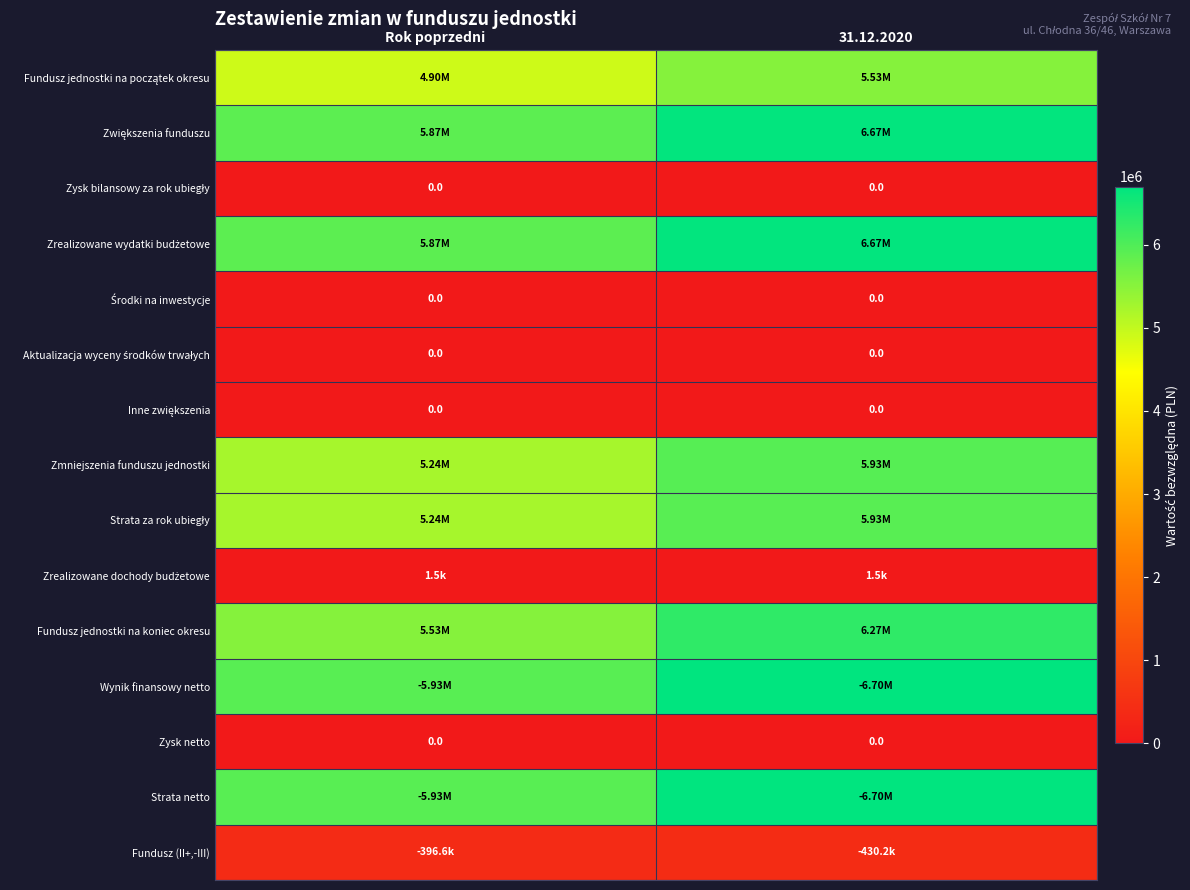

How many series are shown in this chart?

15